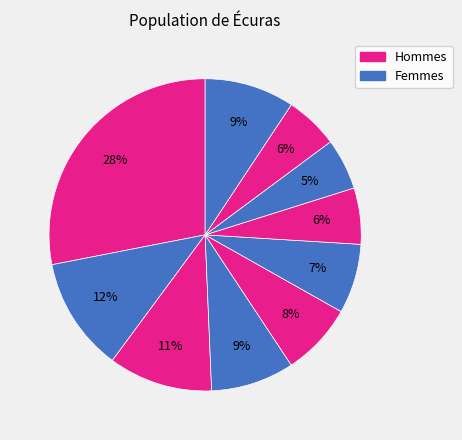

How many segments does this pie chart have?

10